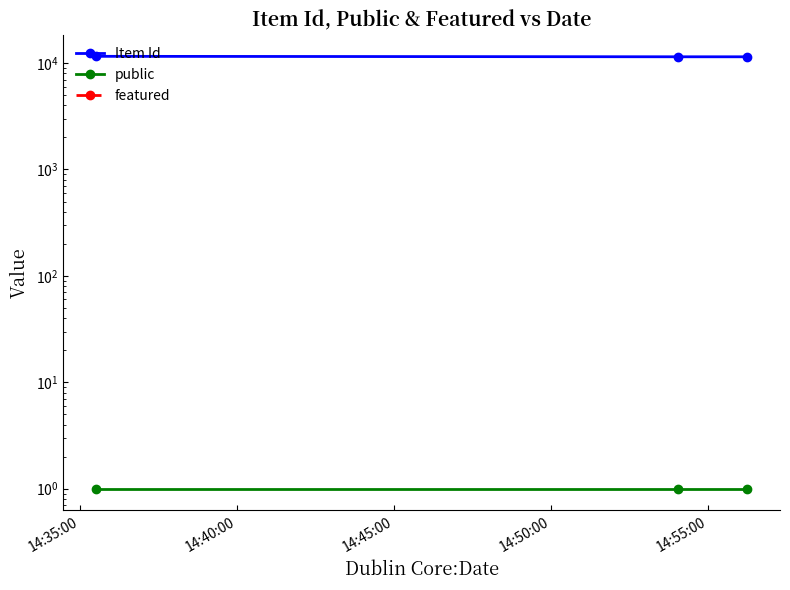

What is the label of the 1st point from the left?

14:35:00